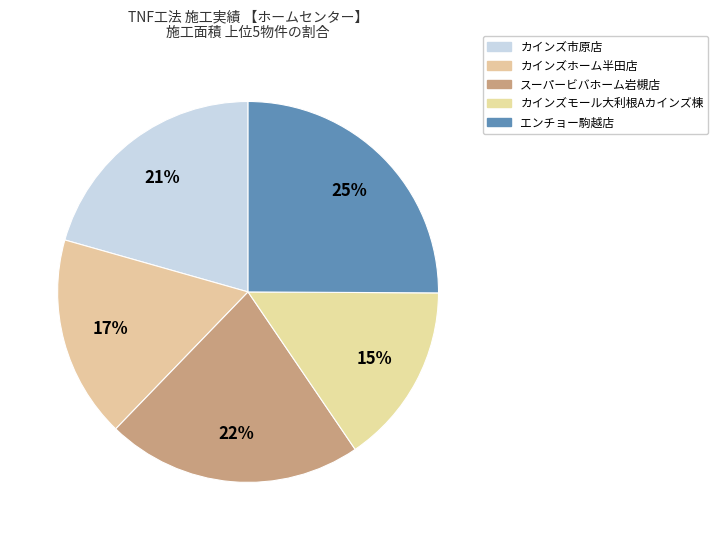

True or false: スーパービバホーム岩槻店 accounts for 22% of the total.

True